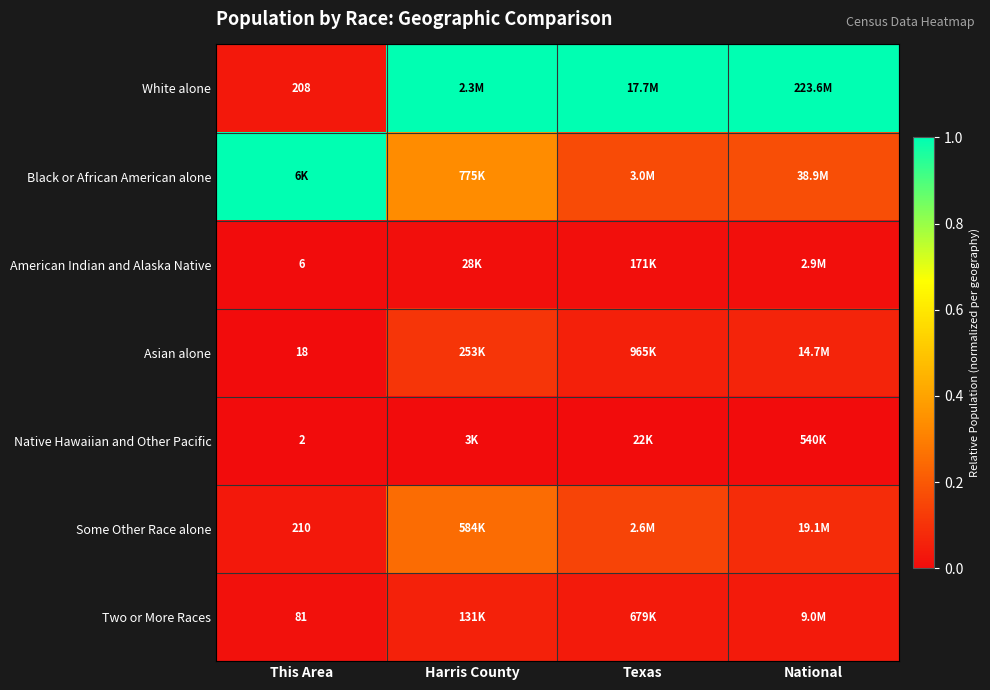

What is the spread (max minus min) of values at Texas?

1.0